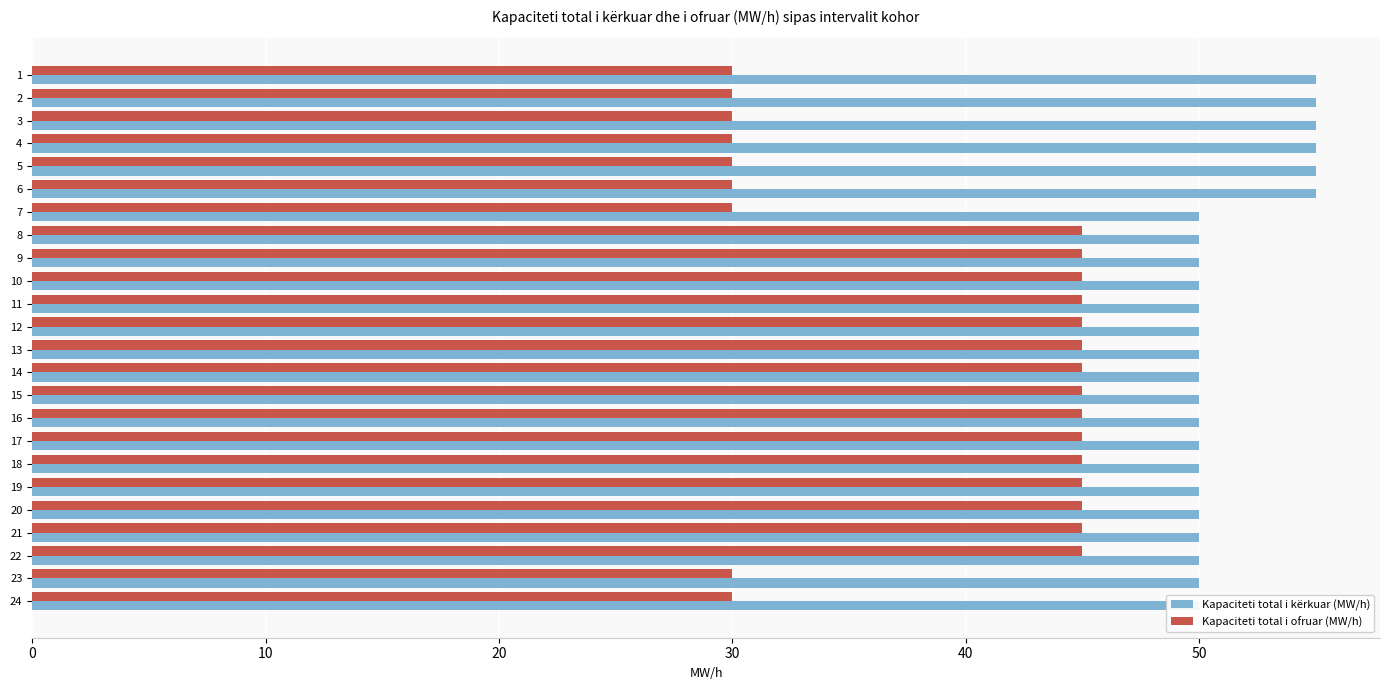

Reading left to right, list all the values displayed in this chart.

Kapaciteti total i kërkuar (MW/h): 55	55	55	55	55	55	50	50	50	50	50	50	50	50	50	50	50	50	50	50	50	50	50	50
Kapaciteti total i ofruar (MW/h): 30	30	30	30	30	30	30	45	45	45	45	45	45	45	45	45	45	45	45	45	45	45	30	30